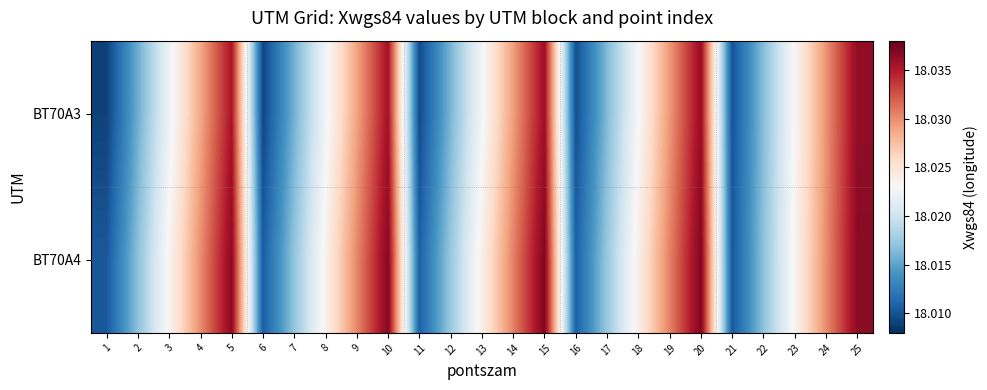

Reading left to right, what are all the values shown in this chart?

BT70A3: 1=18.0	2=18.0	3=18.0	4=18.0	5=18.0	6=18.0	7=18.0	8=18.0	9=18.0	10=18.0	11=18.0	12=18.0	13=18.0	14=18.0	15=18.0	16=18.0	17=18.0	18=18.0	19=18.0	20=18.0	21=18.0	22=18.0	23=18.0	24=18.0	25=18.0
BT70A4: 1=18.0	2=18.0	3=18.0	4=18.0	5=18.0	6=18.0	7=18.0	8=18.0	9=18.0	10=18.0	11=18.0	12=18.0	13=18.0	14=18.0	15=18.0	16=18.0	17=18.0	18=18.0	19=18.0	20=18.0	21=18.0	22=18.0	23=18.0	24=18.0	25=18.0